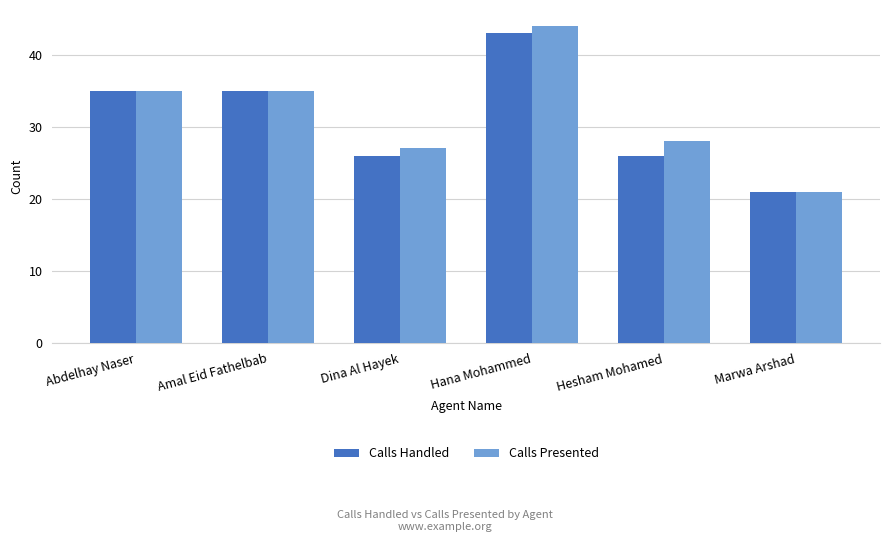

Is the value of Calls Handled at Dina Al Hayek greater than the value of Calls Presented at Amal Eid Fathelbab?

No